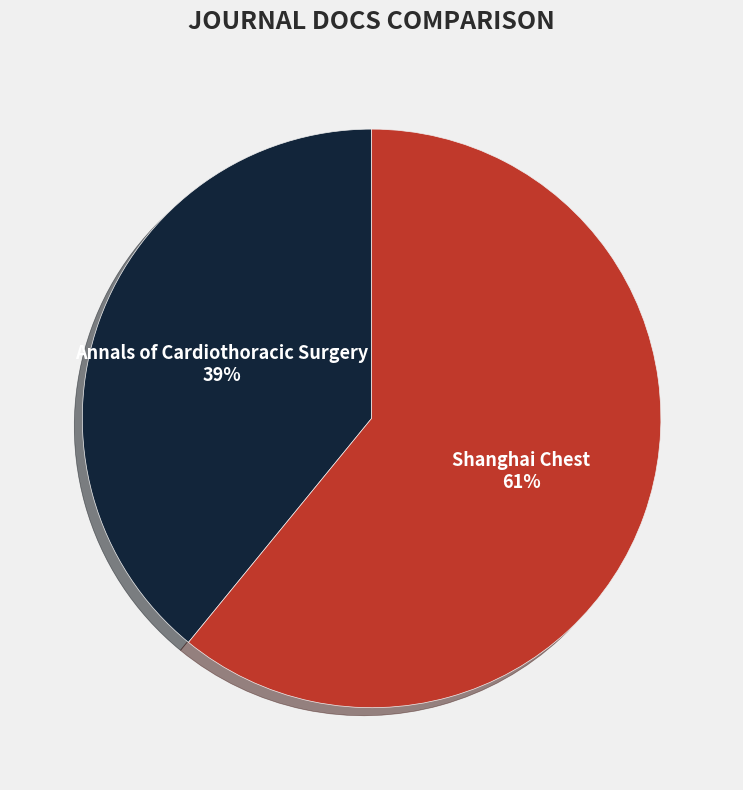

Rank the categories by value from highest to lowest.

Shanghai Chest, Annals of Cardiothoracic Surgery